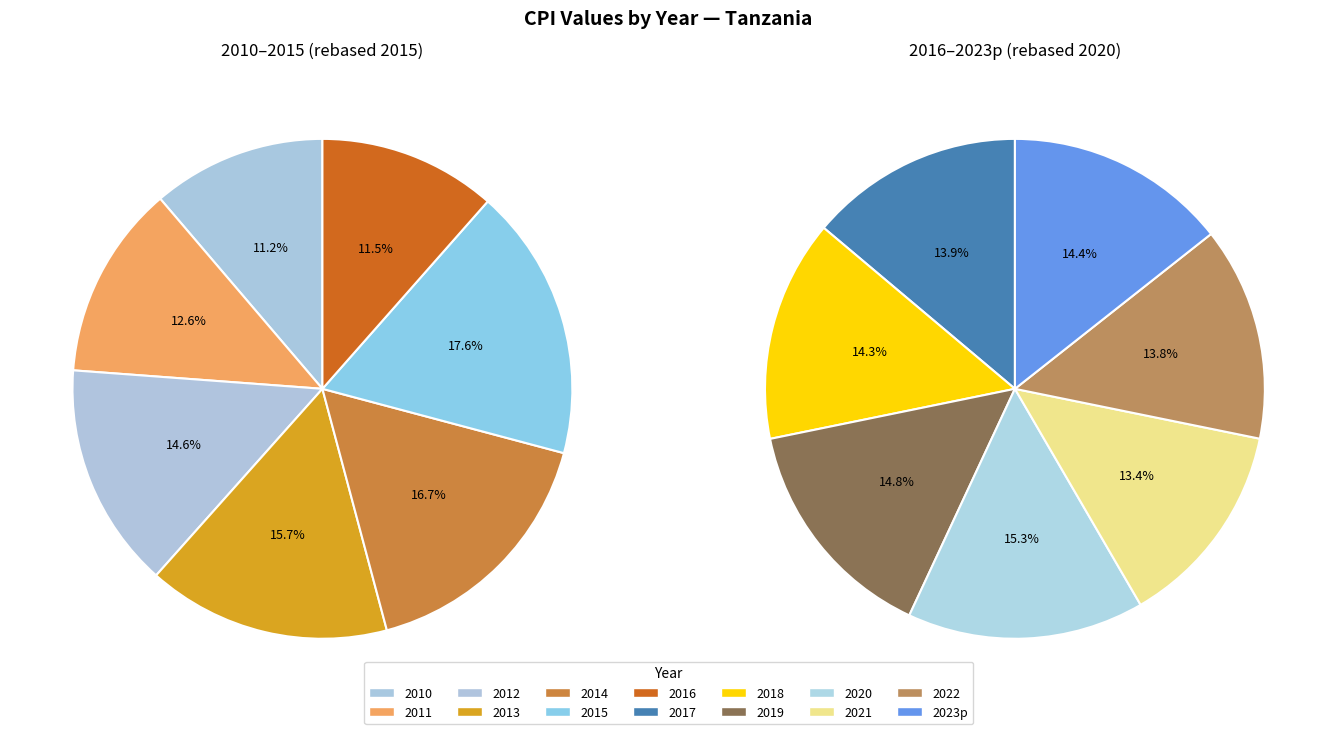

How many segments does this pie chart have?

14